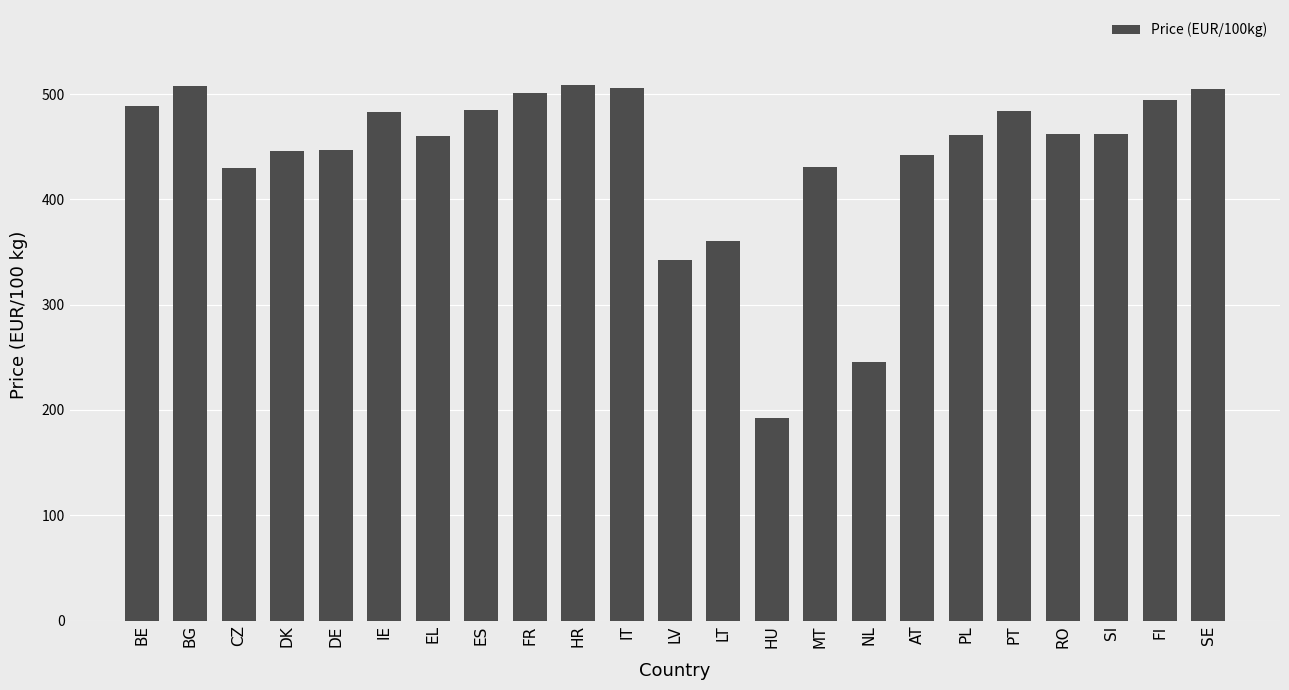

What is the sum of all values?

10146.4